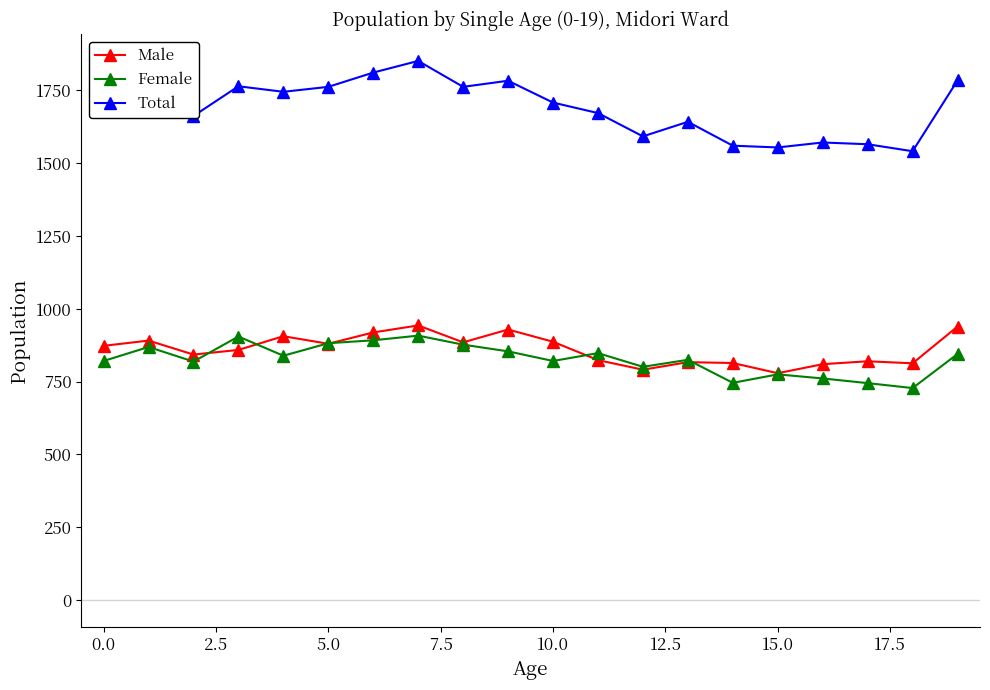

What is the value of the Female point at the 17th from the left?

761